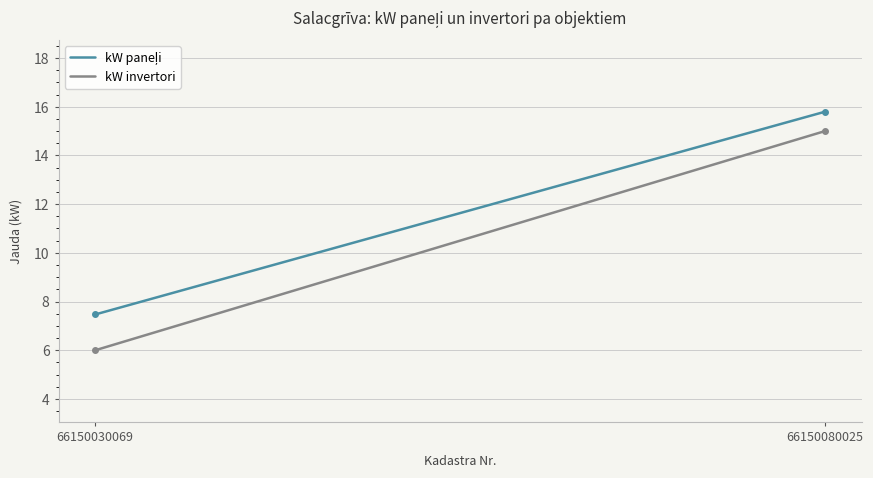

What is the greatest value displayed?

15.8